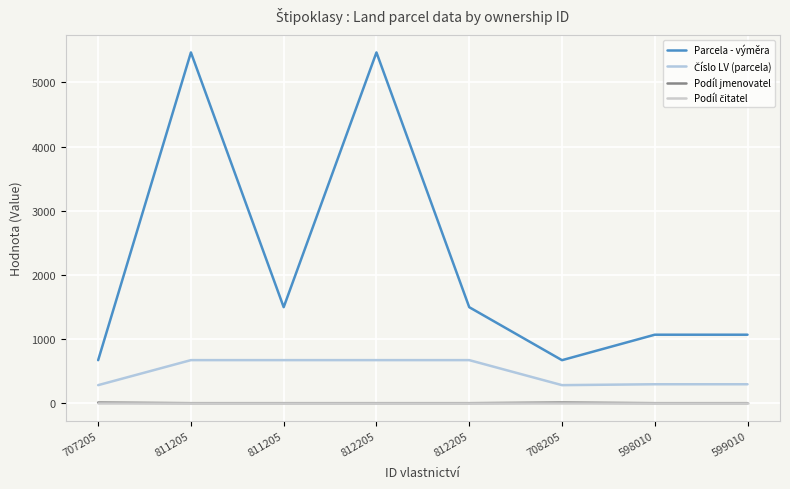

How many lines are shown in the chart?

4